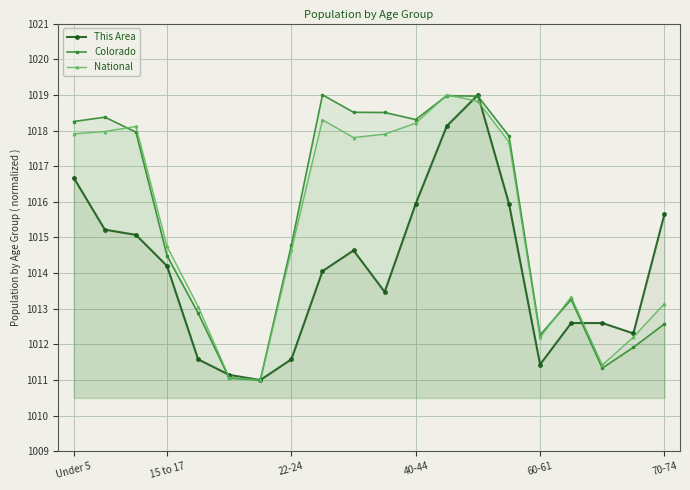

True or false: This Area has more than 0 interior local peaks.

True